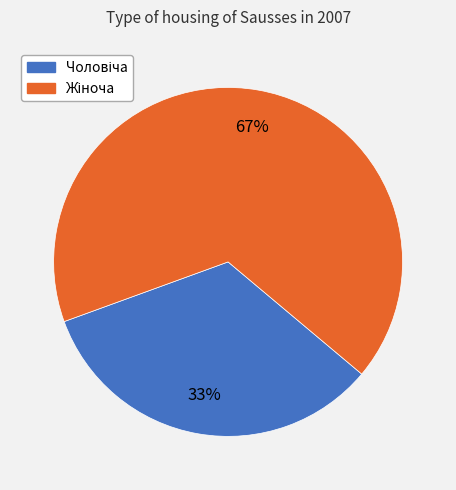

How many slices are in this pie chart?

2